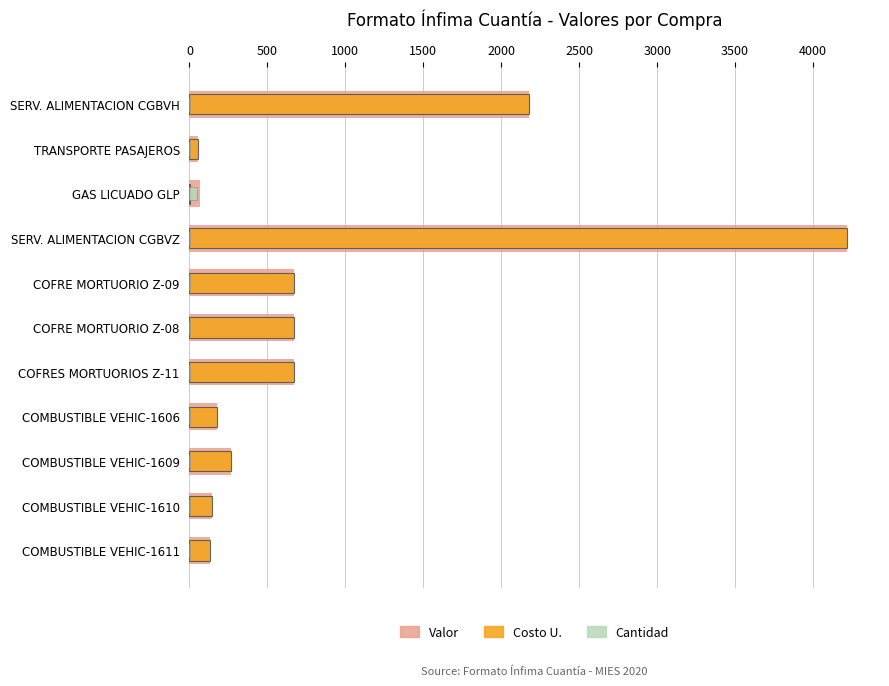

The Cantidad series shows 1.0 at SERV. ALIMENTACION CGBVH. True or false?

True